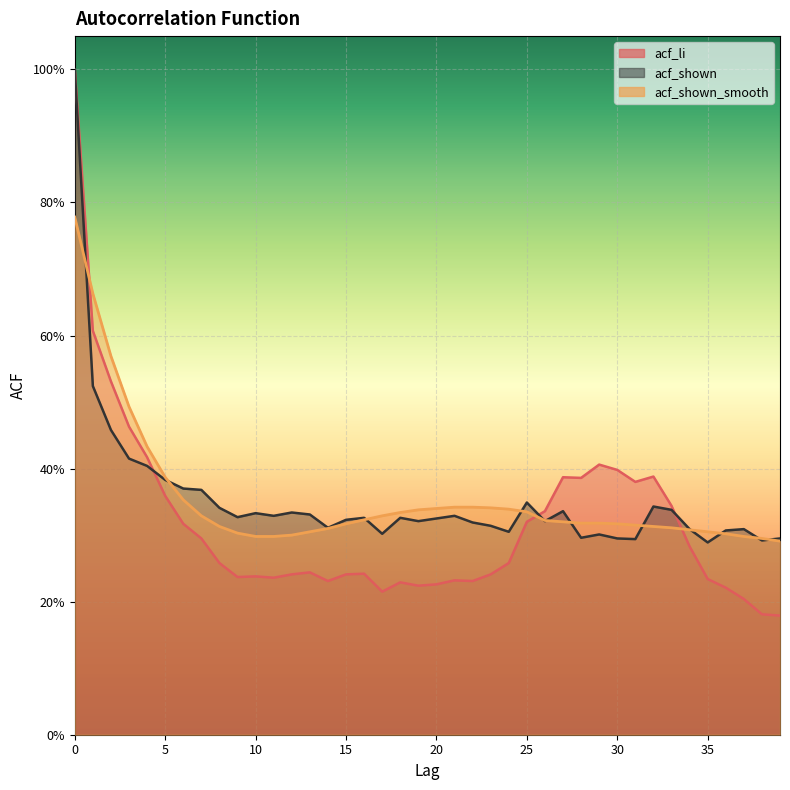

Reading left to right, transcribe all the data shown in this chart.

acf_li: 0=1.0	1=0.6	2=0.5	3=0.5	4=0.4	5=0.4	6=0.3	7=0.3	8=0.3	9=0.2	10=0.2	11=0.2	12=0.2	13=0.2	14=0.2	15=0.2	16=0.2	17=0.2	18=0.2	19=0.2	20=0.2	21=0.2	22=0.2	23=0.2	24=0.3	25=0.3	26=0.3	27=0.4	28=0.4	29=0.4	30=0.4	31=0.4	32=0.4	33=0.3	34=0.3	35=0.2	36=0.2	37=0.2	38=0.2	39=0.2
acf_shown: 0=1.0	1=0.5	2=0.5	3=0.4	4=0.4	5=0.4	6=0.4	7=0.4	8=0.3	9=0.3	10=0.3	11=0.3	12=0.3	13=0.3	14=0.3	15=0.3	16=0.3	17=0.3	18=0.3	19=0.3	20=0.3	21=0.3	22=0.3	23=0.3	24=0.3	25=0.3	26=0.3	27=0.3	28=0.3	29=0.3	30=0.3	31=0.3	32=0.3	33=0.3	34=0.3	35=0.3	36=0.3	37=0.3	38=0.3	39=0.3
acf_shown_smooth: 0=0.8	1=0.7	2=0.6	3=0.5	4=0.4	5=0.4	6=0.4	7=0.3	8=0.3	9=0.3	10=0.3	11=0.3	12=0.3	13=0.3	14=0.3	15=0.3	16=0.3	17=0.3	18=0.3	19=0.3	20=0.3	21=0.3	22=0.3	23=0.3	24=0.3	25=0.3	26=0.3	27=0.3	28=0.3	29=0.3	30=0.3	31=0.3	32=0.3	33=0.3	34=0.3	35=0.3	36=0.3	37=0.3	38=0.3	39=0.3